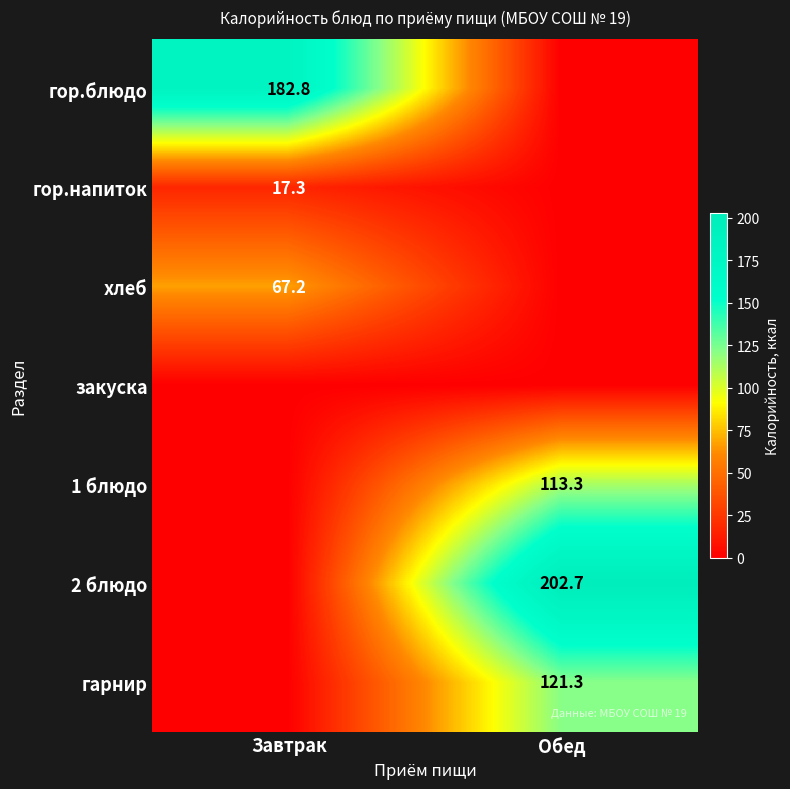

The гор.напиток series shows 4.9 at Завтрак. True or false?

False